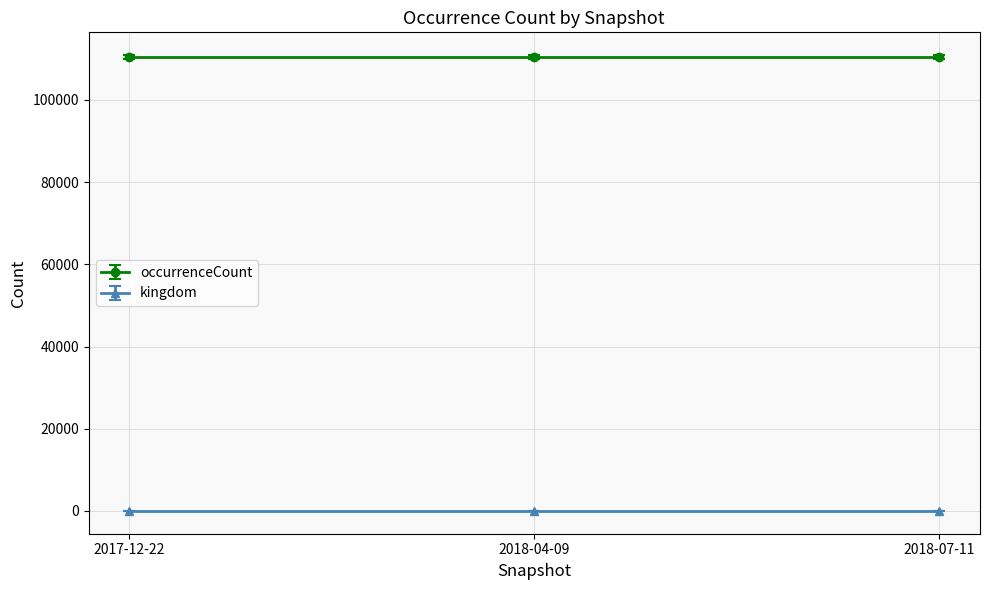

How many series are shown in this chart?

2